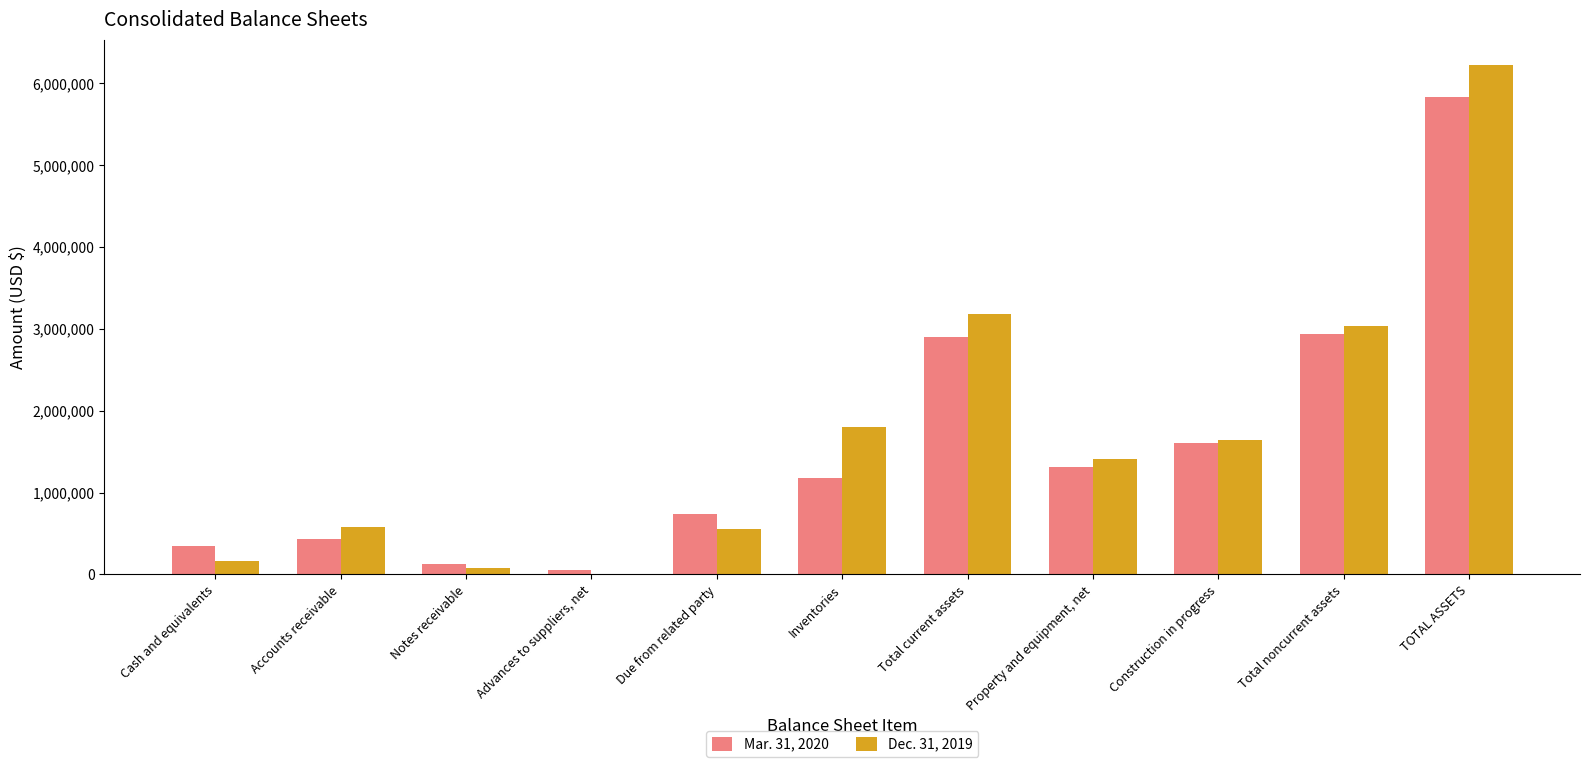

How many series are shown in this chart?

2